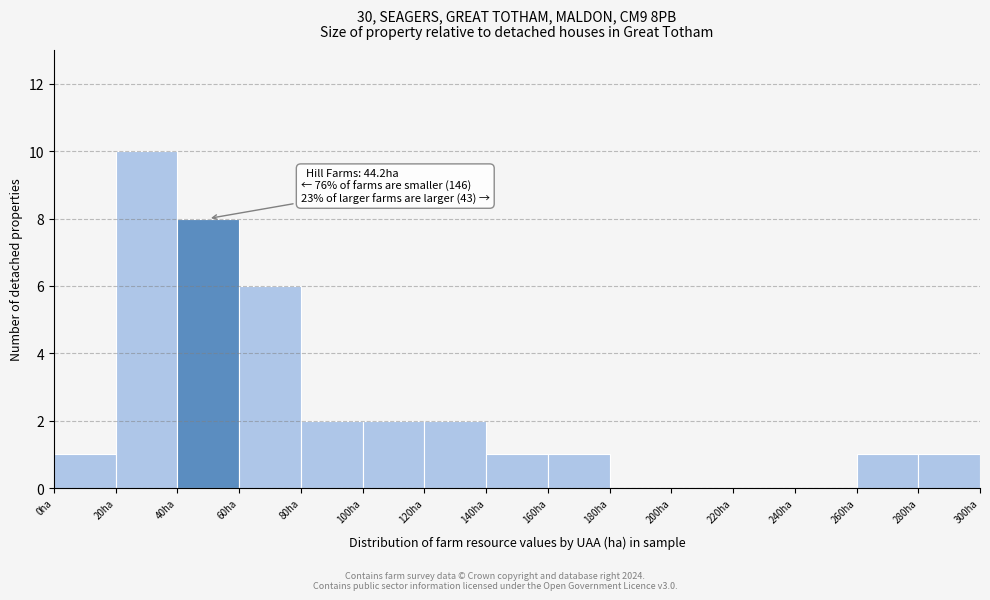

Which range on the x-axis has the tallest bar?

20 to 40